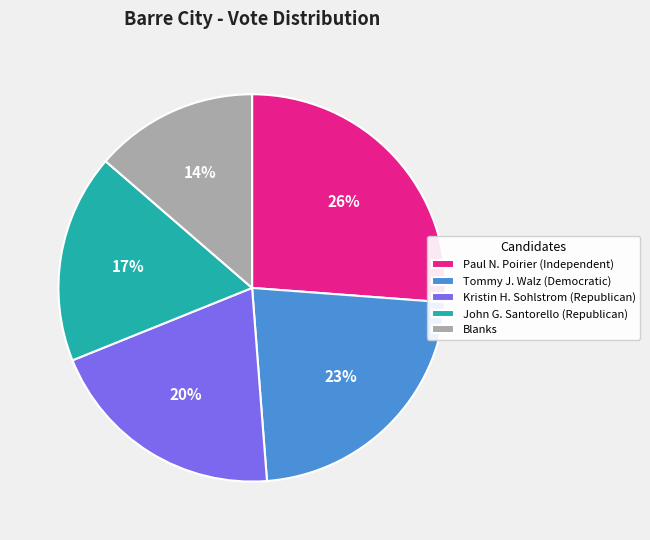

To the nearest percent, what percentage of the pie is Tommy J. Walz (Democratic)?

23%